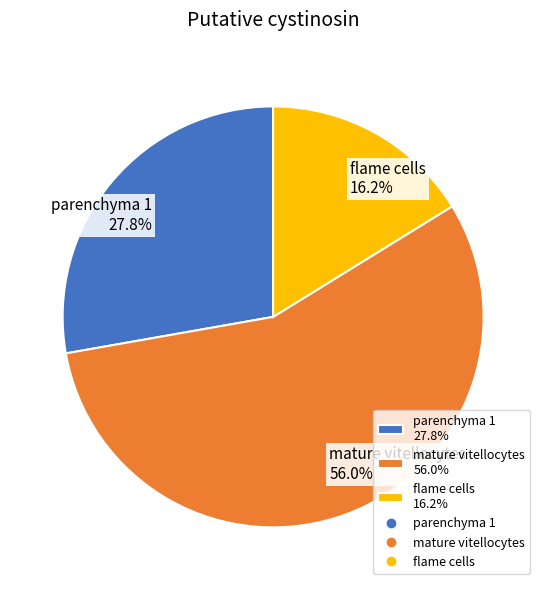

What percentage do flame cells and parenchyma 1 together represent?

44.0%